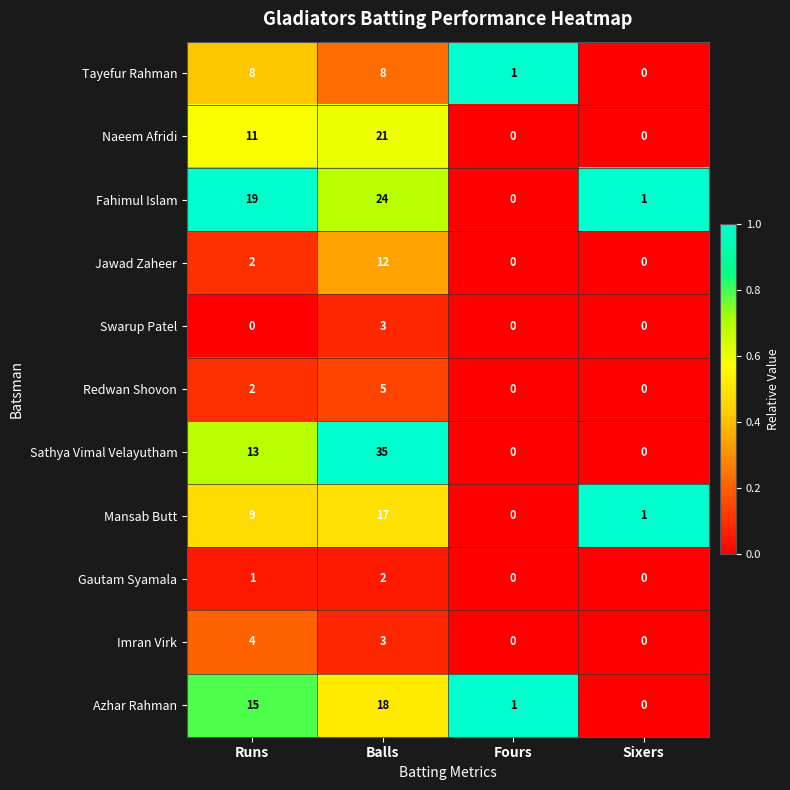

Count the Swarup Patel values in the range 0 to 3.

4